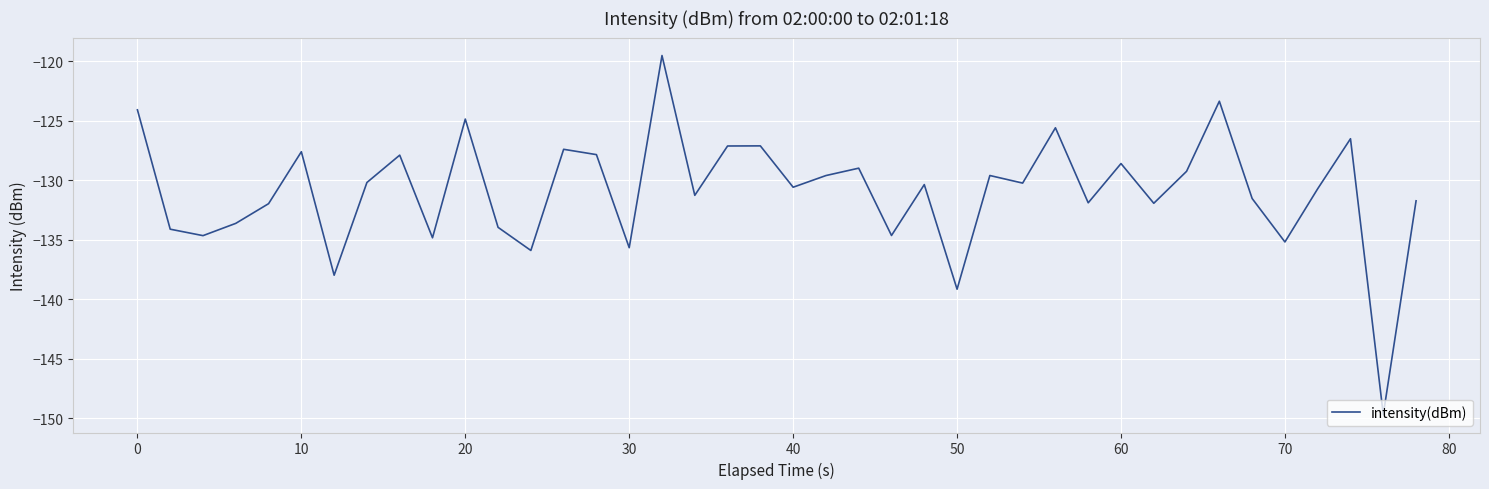

True or false: there are more than 2 points higher than both neighbors.

True